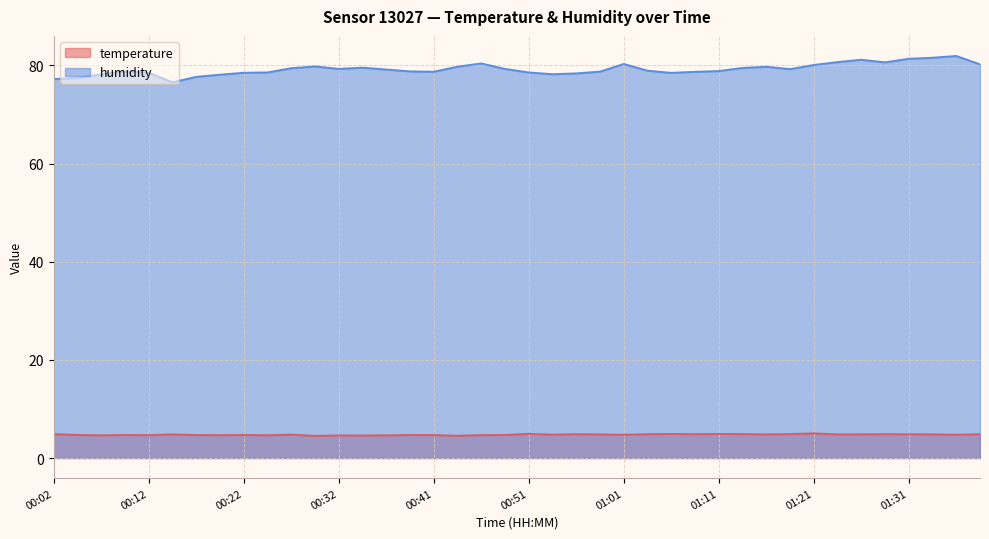

The humidity series shows 34.6 at 01:21. True or false?

False